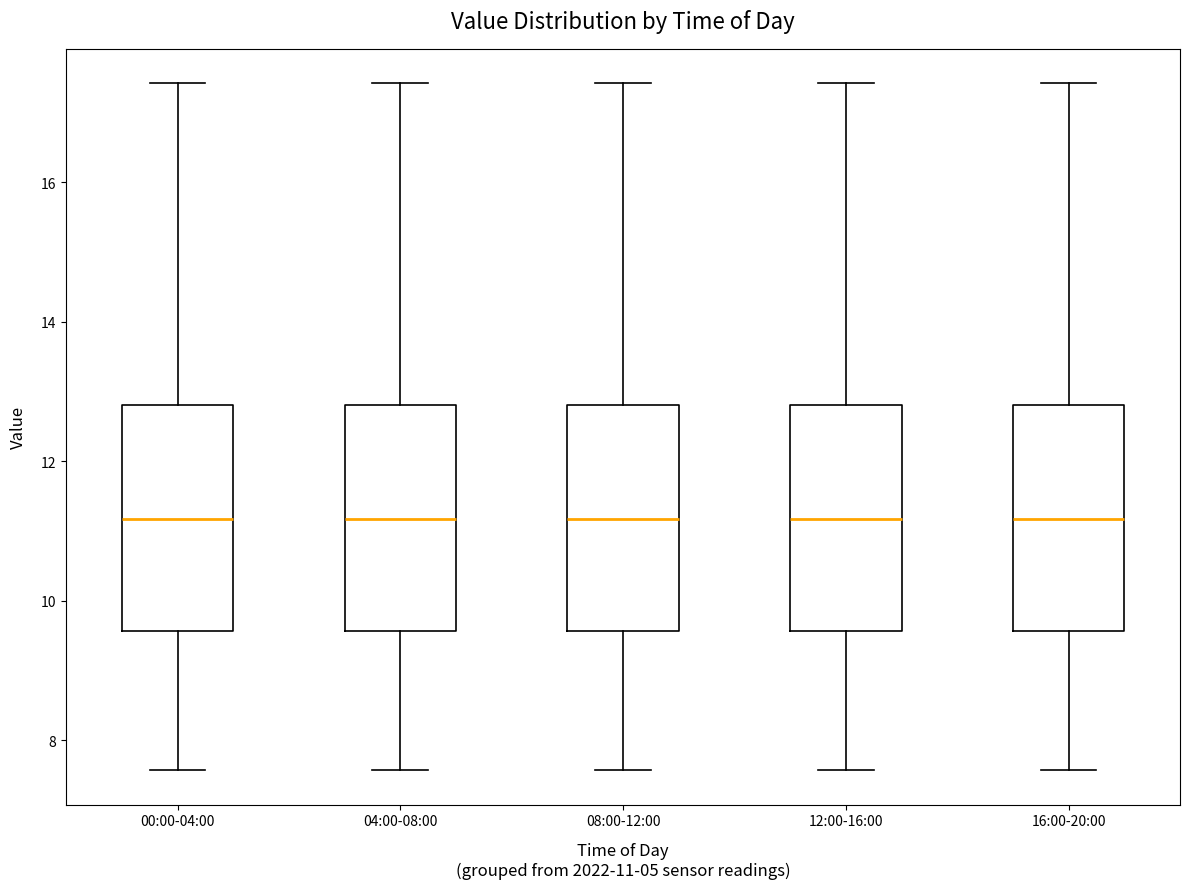

Reading left to right, transcribe this box plot: for each box, give where its median line is, the range the box spans, and where its two whiskers end, as read against the y-axis. The values are not printed on the chart, so give them approximately, as read against the axis.

00:00-04:00: median 11.2, box 9.6 to 12.8, whiskers 7.6 to 17.4
04:00-08:00: median 11.2, box 9.6 to 12.8, whiskers 7.6 to 17.4
08:00-12:00: median 11.2, box 9.6 to 12.8, whiskers 7.6 to 17.4
12:00-16:00: median 11.2, box 9.6 to 12.8, whiskers 7.6 to 17.4
16:00-20:00: median 11.2, box 9.6 to 12.8, whiskers 7.6 to 17.4